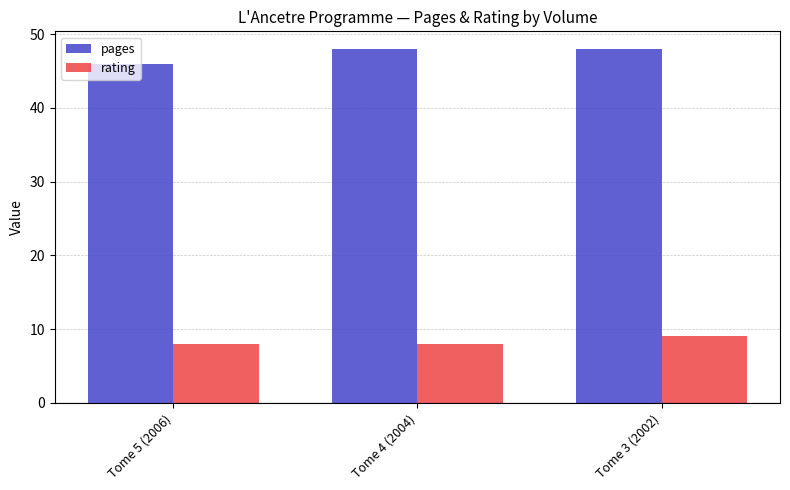

What is the minimum value for pages?

46